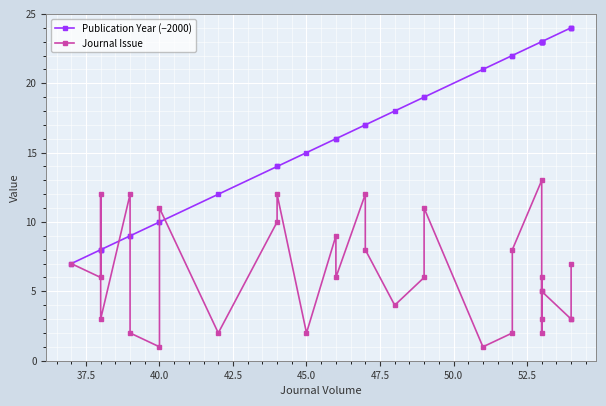

At how many categories does at least one series exceed 8?

28